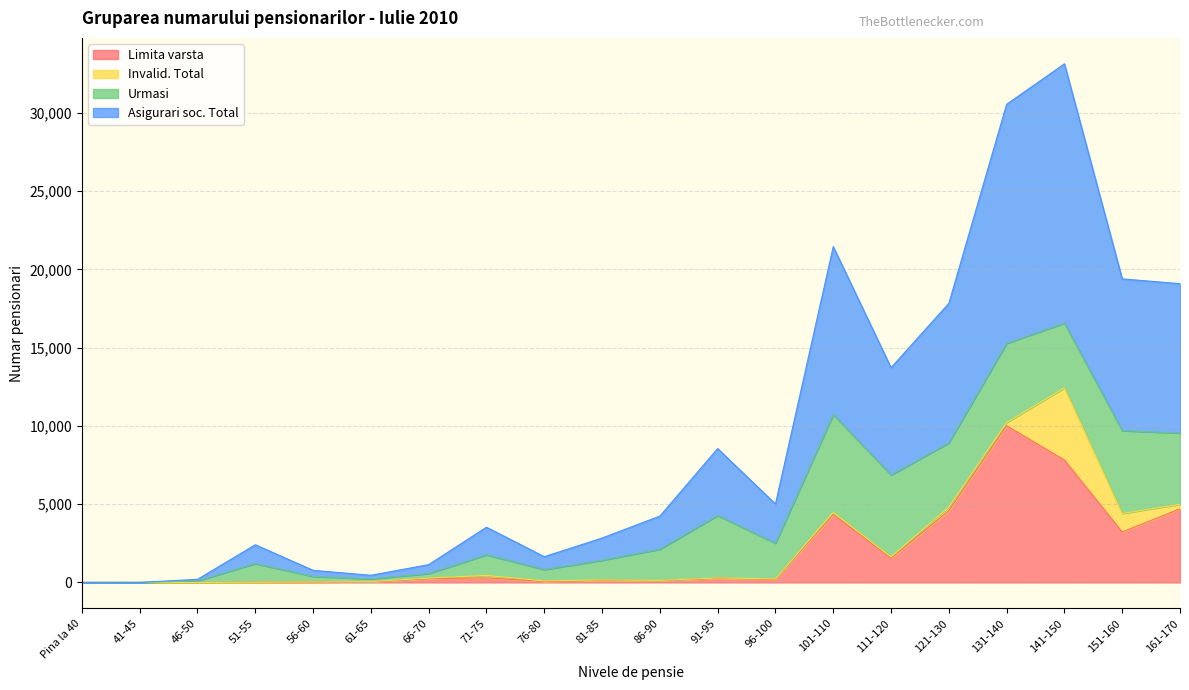

True or false: Limita varsta and Asigurari soc. Total cross at least once.

False